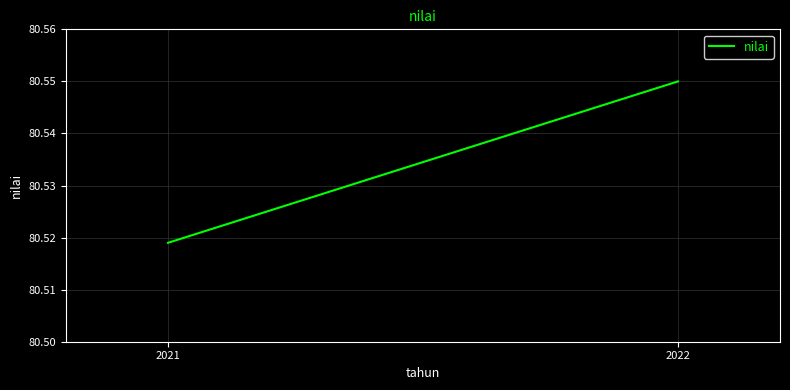

How many lines are shown in the chart?

1